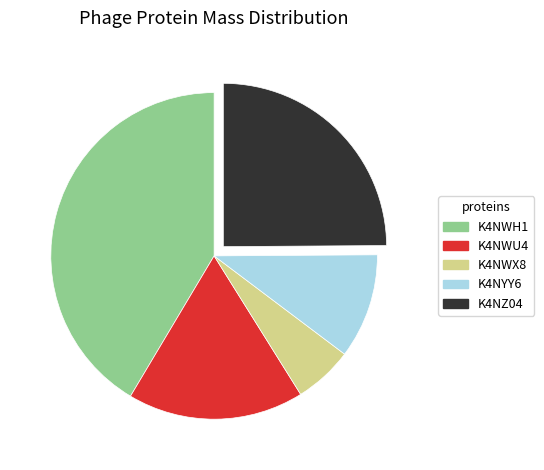

Does K4NWH1 account for over 50% of the chart?

No